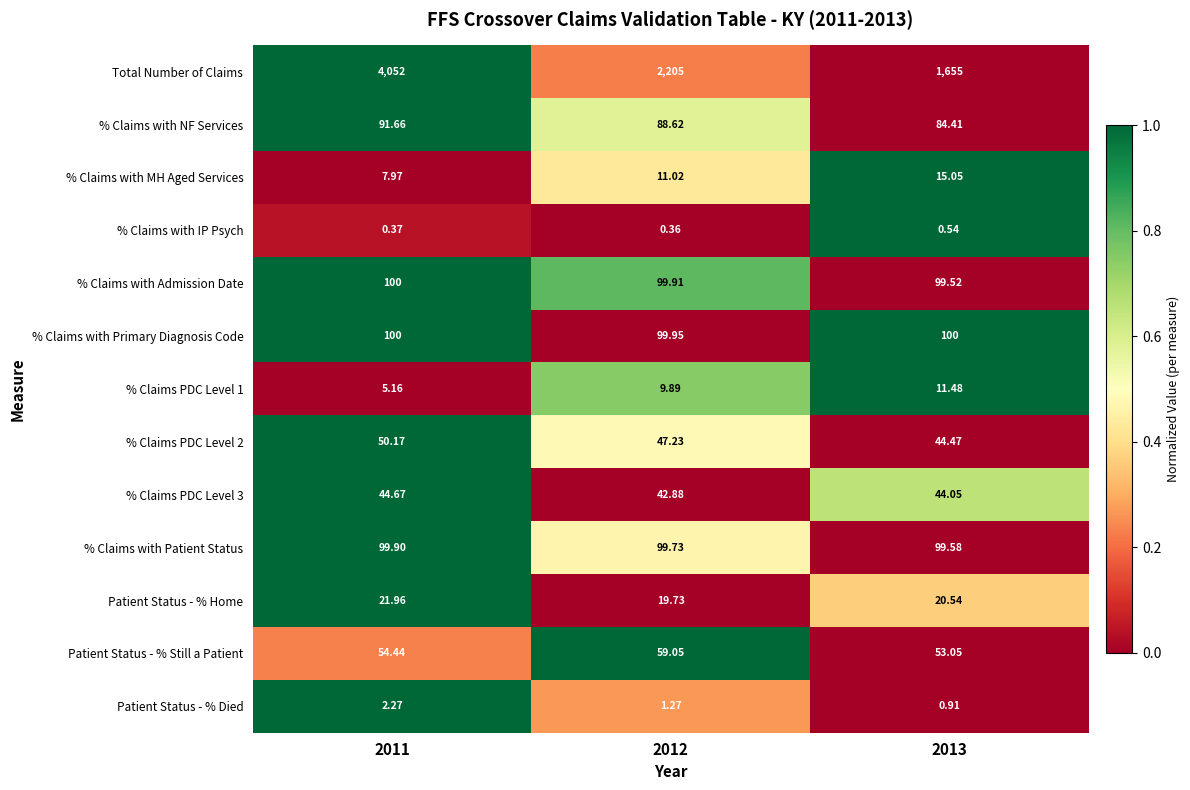

Which category has the highest value across all series?

2011